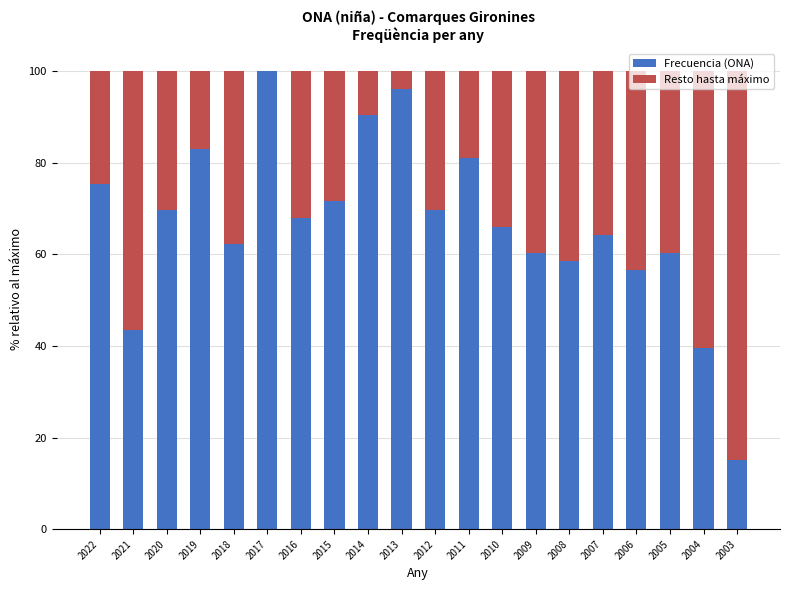

Which category has the highest value in the Frecuencia (ONA) series?

2017